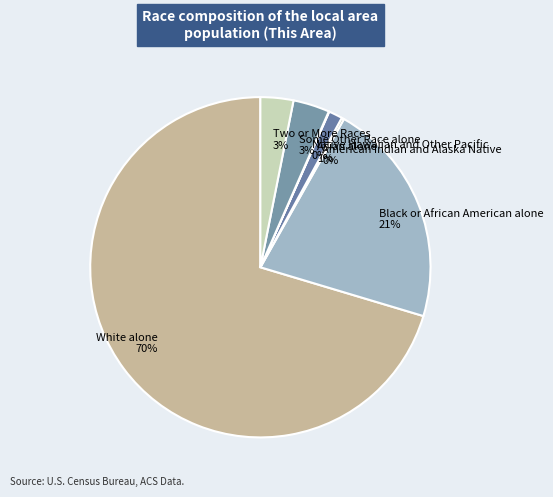

True or false: Two or More Races accounts for 3% of the total.

True